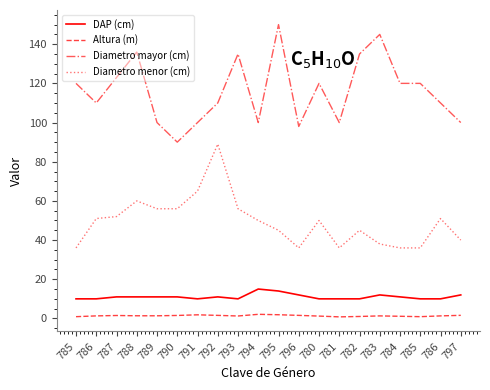

Which has a higher value, 787 or 780?

787